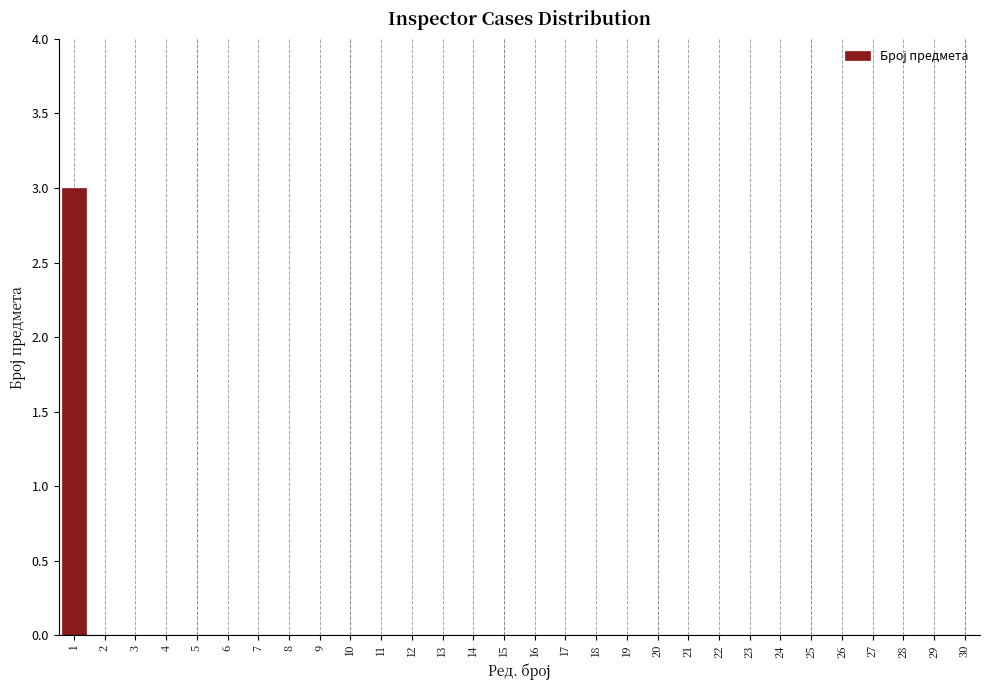

Reading left to right, what are all the values shown in this chart?

1=3	2=0	3=0	4=0	5=0	6=0	7=0	8=0	9=0	10=0	11=0	12=0	13=0	14=0	15=0	16=0	17=0	18=0	19=0	20=0	21=0	22=0	23=0	24=0	25=0	26=0	27=0	28=0	29=0	30=0